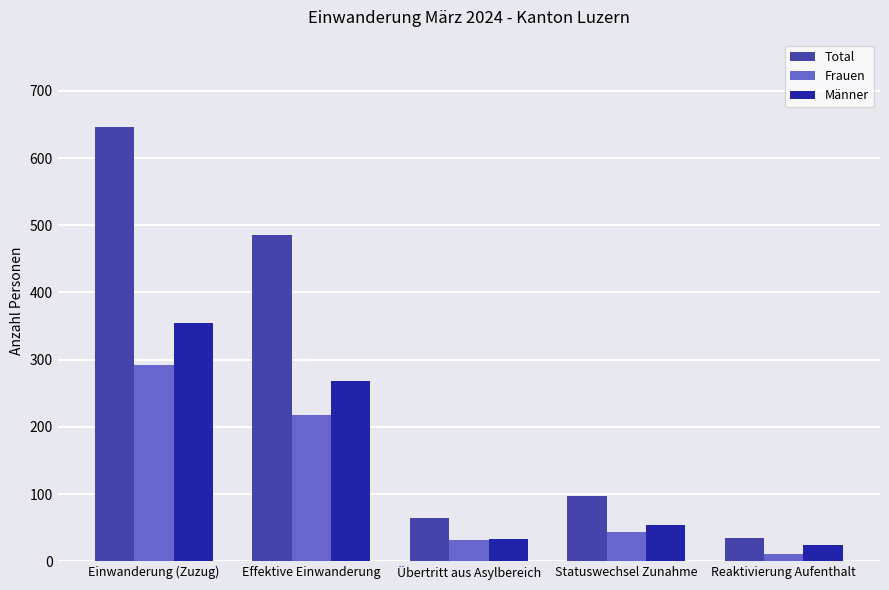

Reading left to right, list all the values displayed in this chart.

Total: 647	485	65	97	35
Frauen: 292	217	32	43	11
Männer: 355	268	33	54	24